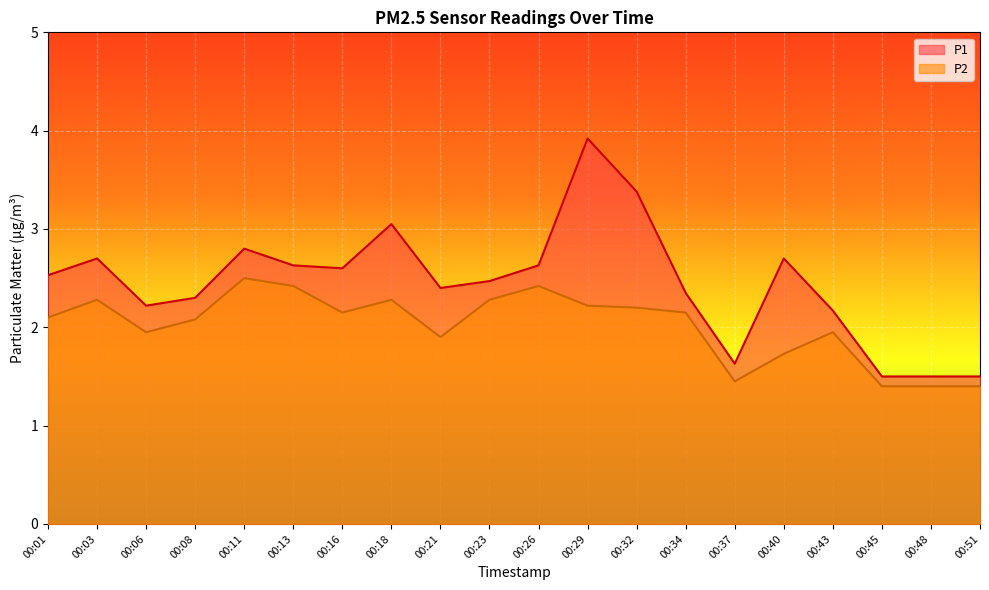

What is the sum of the P2 values at 00:29 and 00:26?

4.6